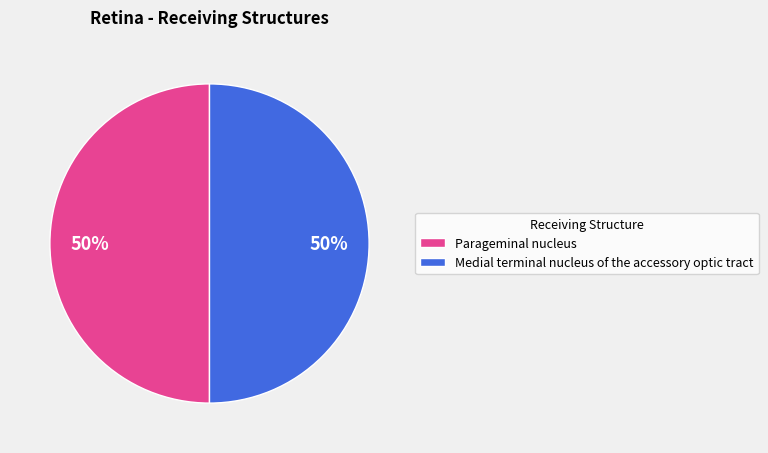

Do Medial terminal nucleus of the accessory optic tract and Parageminal nucleus together represent more than half of the pie?

Yes